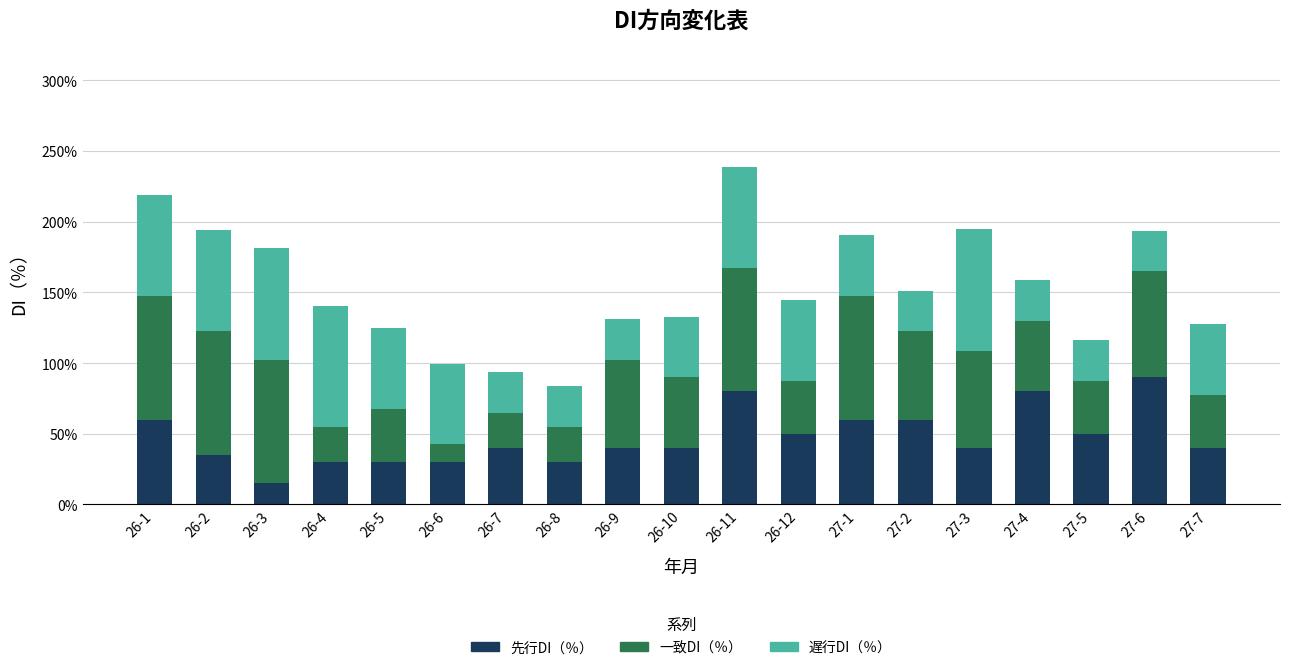

At which category is the sum across all series the highest?

26-11